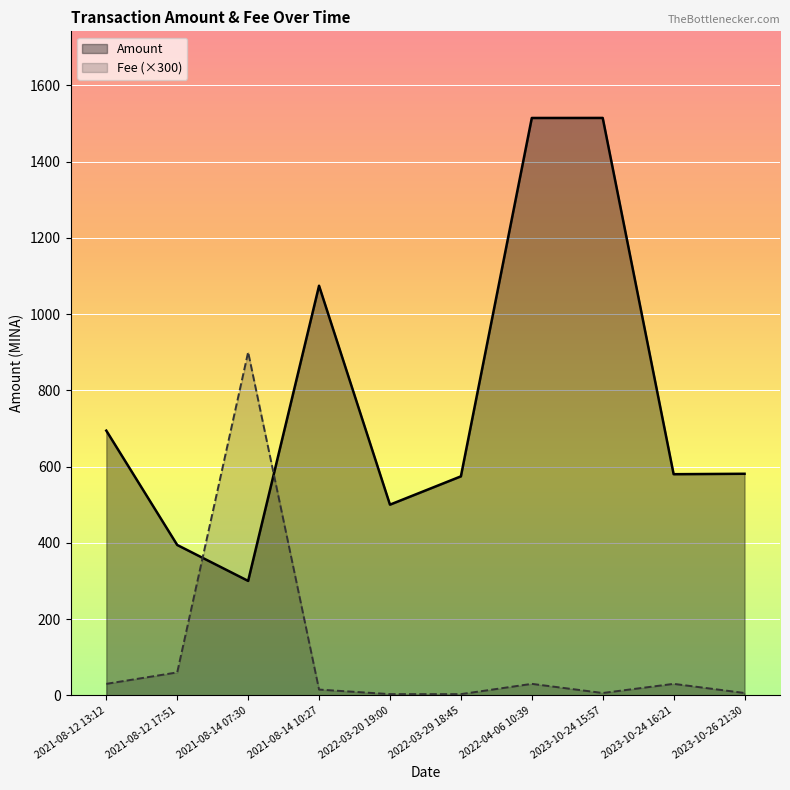

Reading right to left, transcribe all the data shown in this chart.

Amount: 2023-10-26 21:30=581.0	2023-10-24 16:21=579.9	2023-10-24 15:57=1514.3	2022-04-06 10:39=1514.2	2022-03-29 18:45=574.2	2022-03-20 19:00=500.0	2021-08-14 10:27=1074.2	2021-08-14 07:30=300.0	2021-08-12 17:51=394.2	2021-08-12 13:12=694.1
Fee (×300): 2023-10-26 21:30=6.0	2023-10-24 16:21=30.0	2023-10-24 15:57=6.0	2022-04-06 10:39=30.0	2022-03-29 18:45=3.0	2022-03-20 19:00=3.0	2021-08-14 10:27=15.0	2021-08-14 07:30=900.0	2021-08-12 17:51=60.0	2021-08-12 13:12=30.0